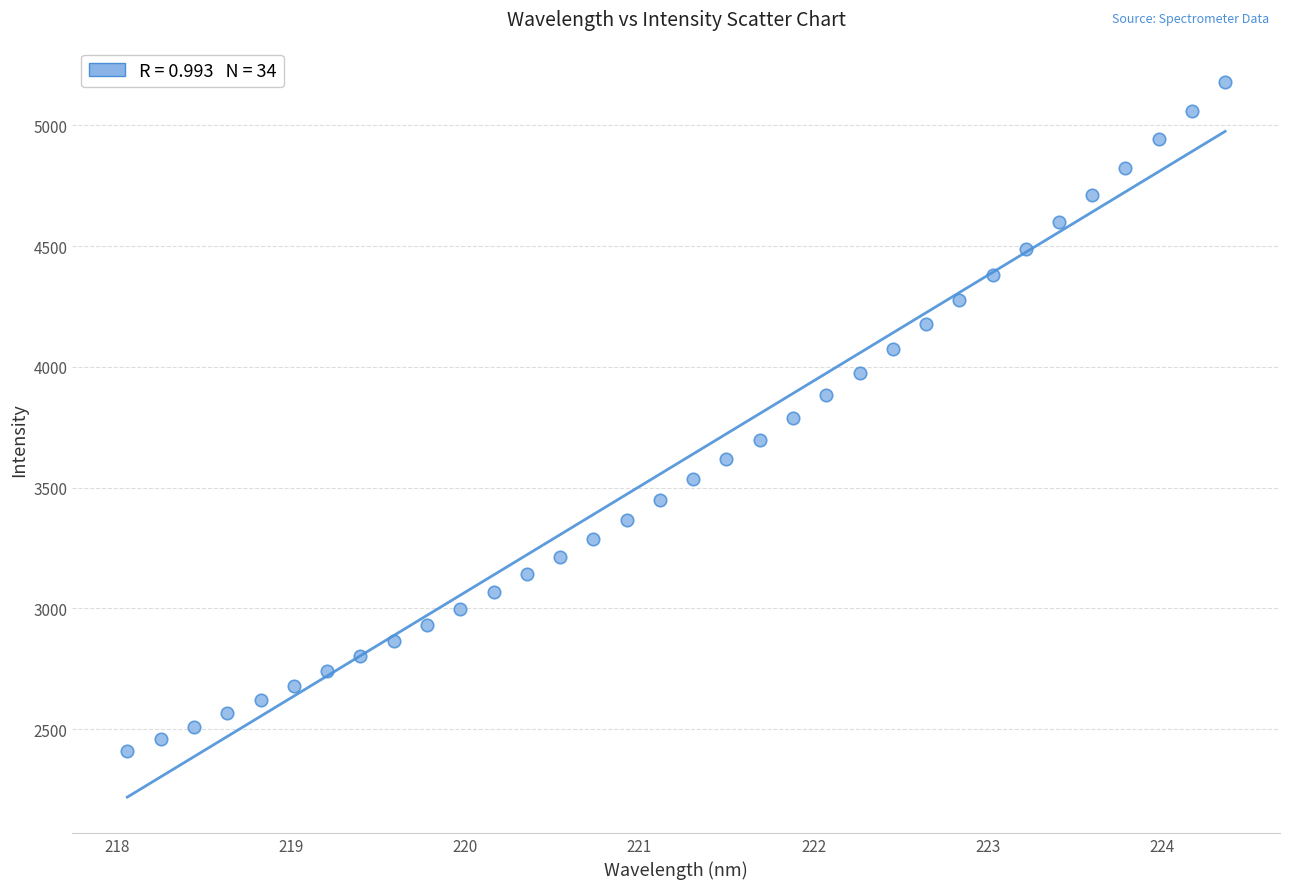

What is the range of X values (max minus min)?

6.3